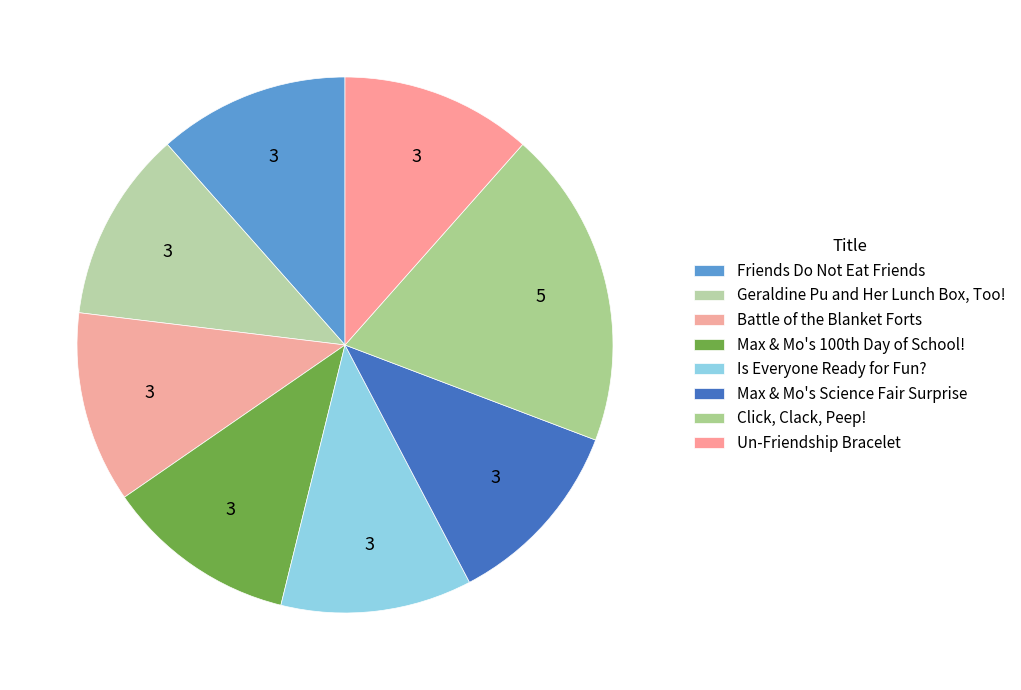

How many segments does this pie chart have?

8